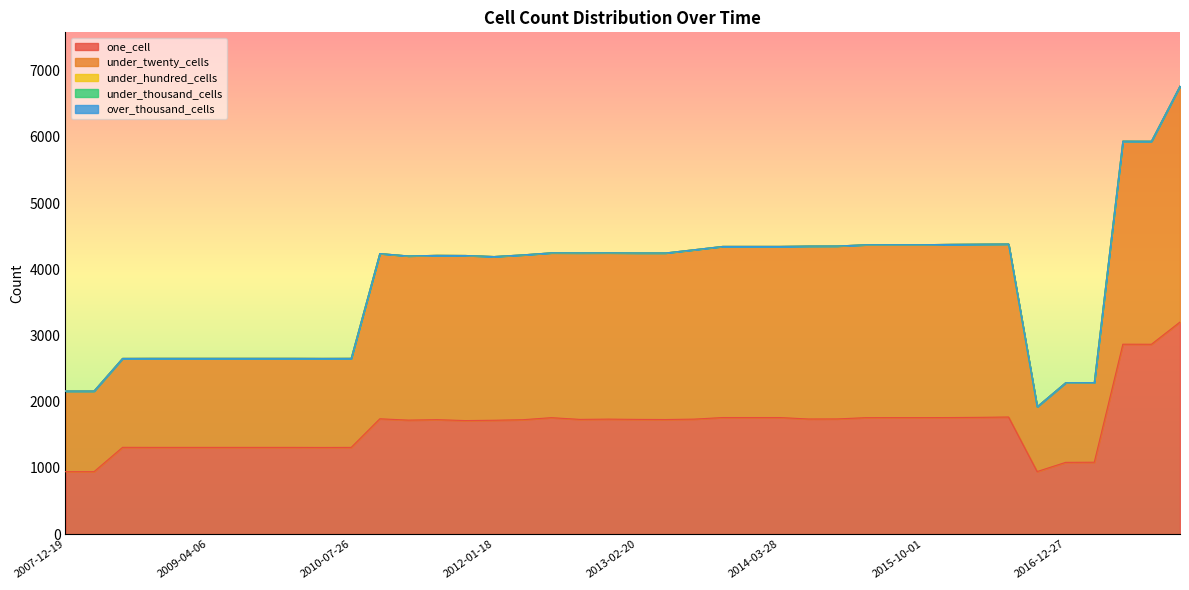

True or false: under_twenty_cells has a value of 2585 at 2013-12-20.

True